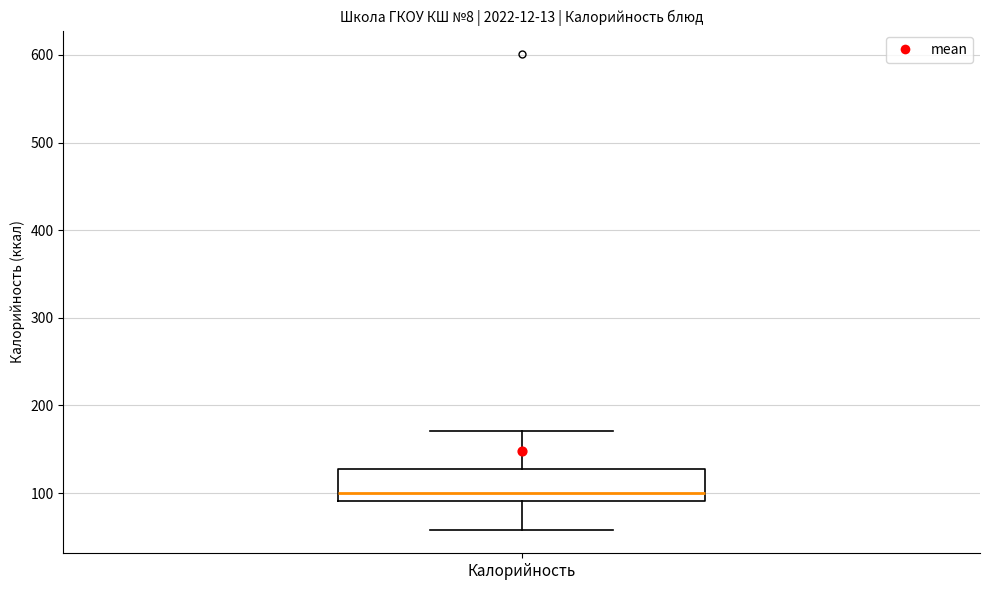

Transcribe this box plot: give where the median line is, the range the box spans, and where the two whiskers end, as read against the y-axis. The values are not printed on the chart, so give them approximately, as read against the axis.

median 100, box 90 to 130, whiskers 60 to 170